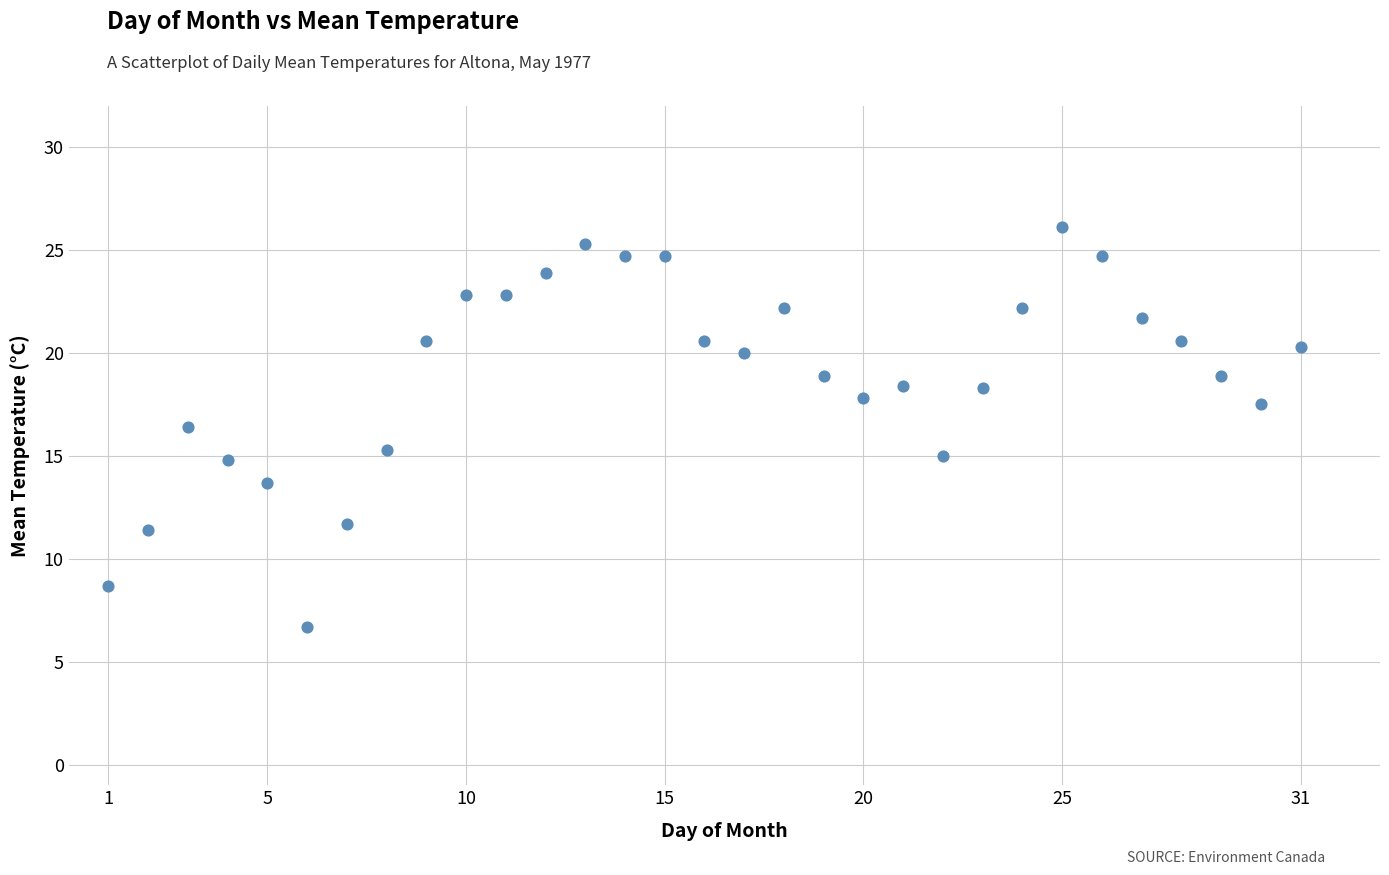

What is the range of X values (max minus min)?

30.0